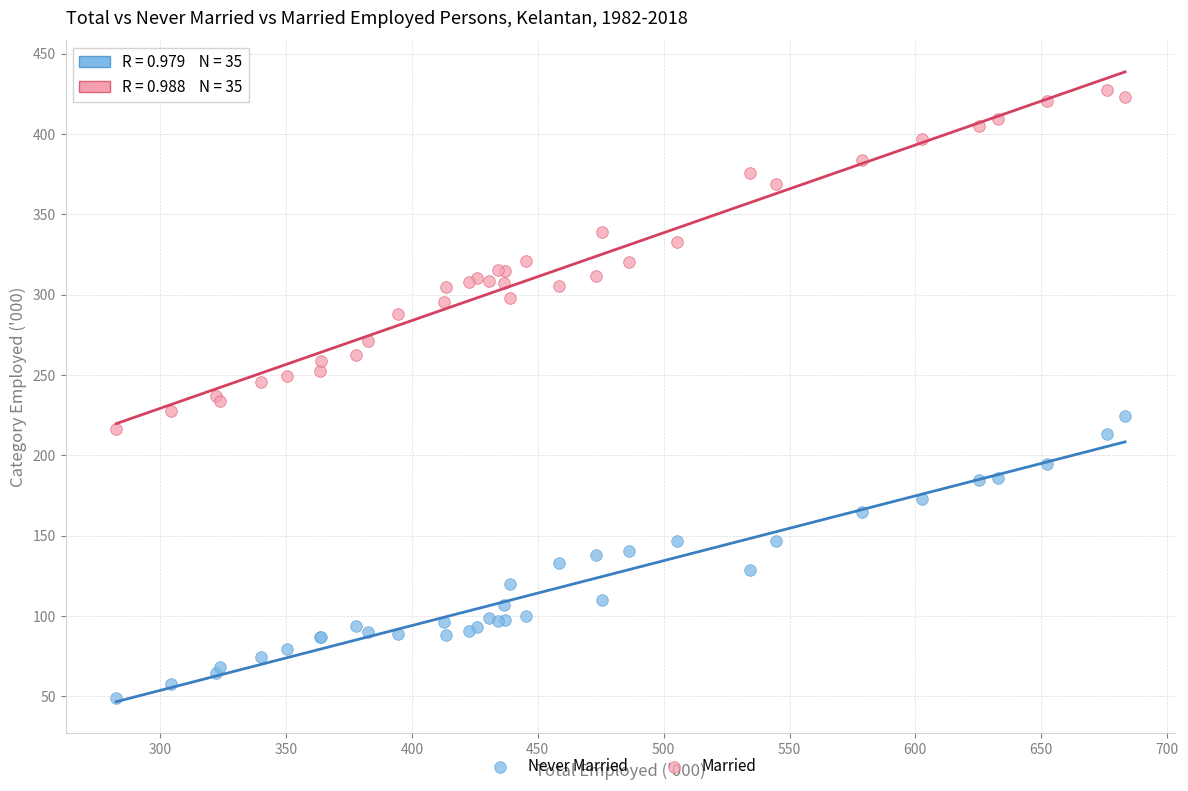

Which series has the widest spread of Y values?

Married